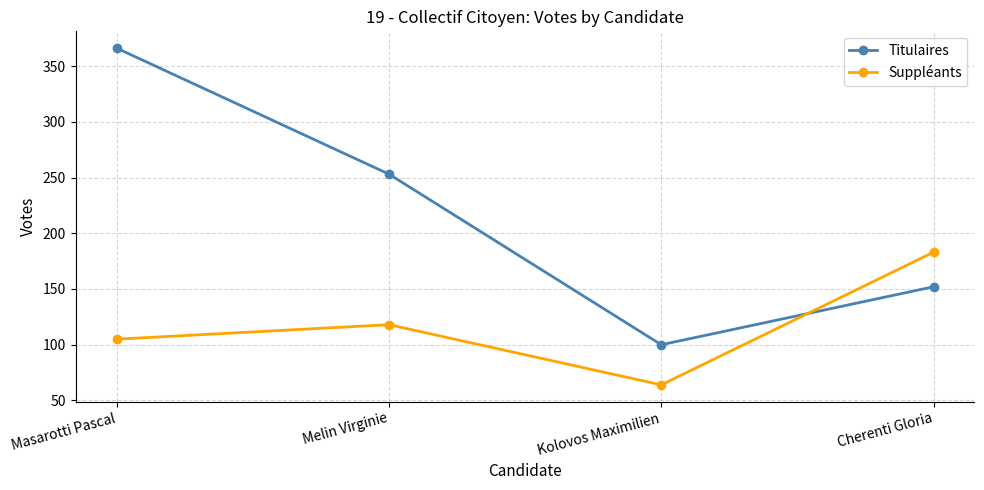

Reading left to right, what are all the values shown in this chart?

Titulaires: Masarotti Pascal=366	Melin Virginie=253	Kolovos Maximilien=100	Cherenti Gloria=152
Suppléants: Masarotti Pascal=105	Melin Virginie=118	Kolovos Maximilien=64	Cherenti Gloria=183